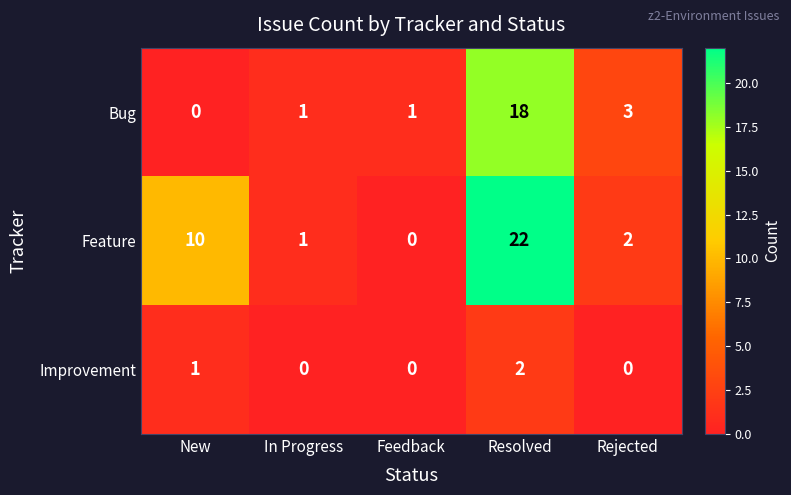

Reading left to right, list all the values displayed in this chart.

Bug: 0	1	1	18	3
Feature: 10	1	0	22	2
Improvement: 1	0	0	2	0